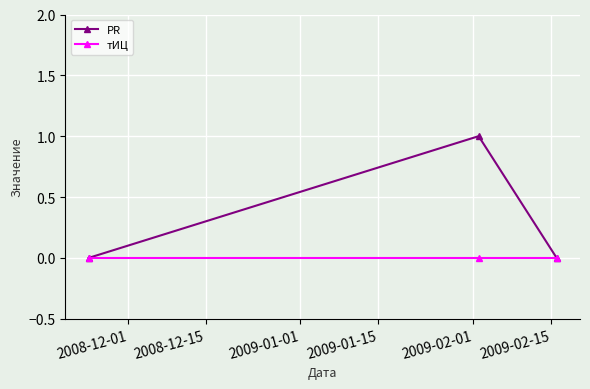

Which series has the largest range (max minus min)?

PR